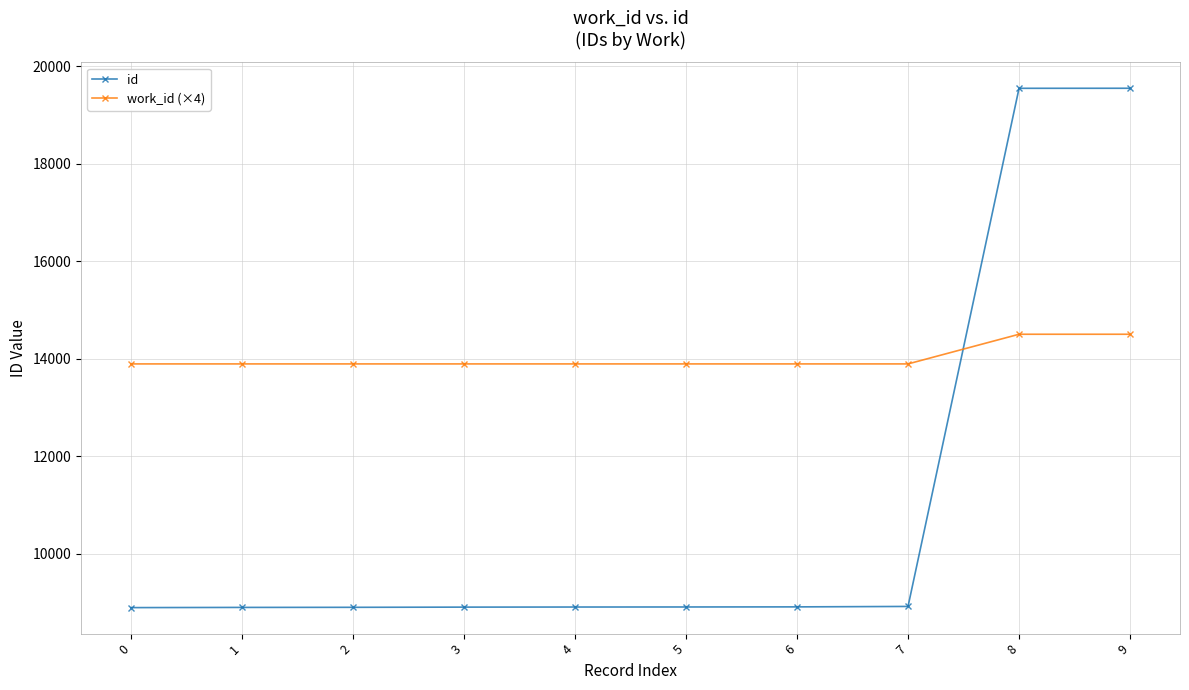

How many times do work_id (×4) and id cross each other?

1